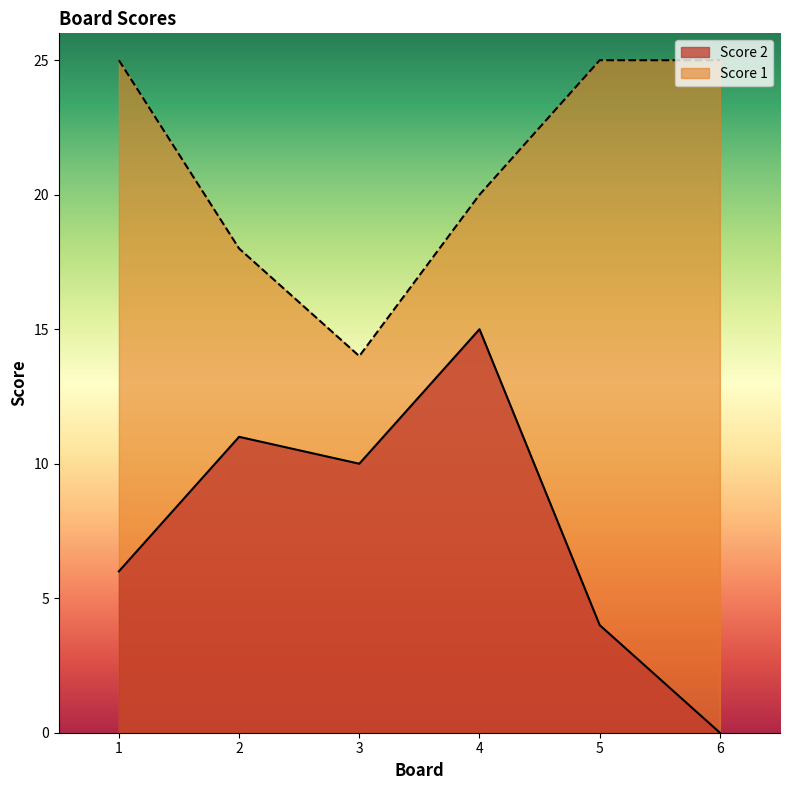

The Score 1 series shows 6 at 5. True or false?

False